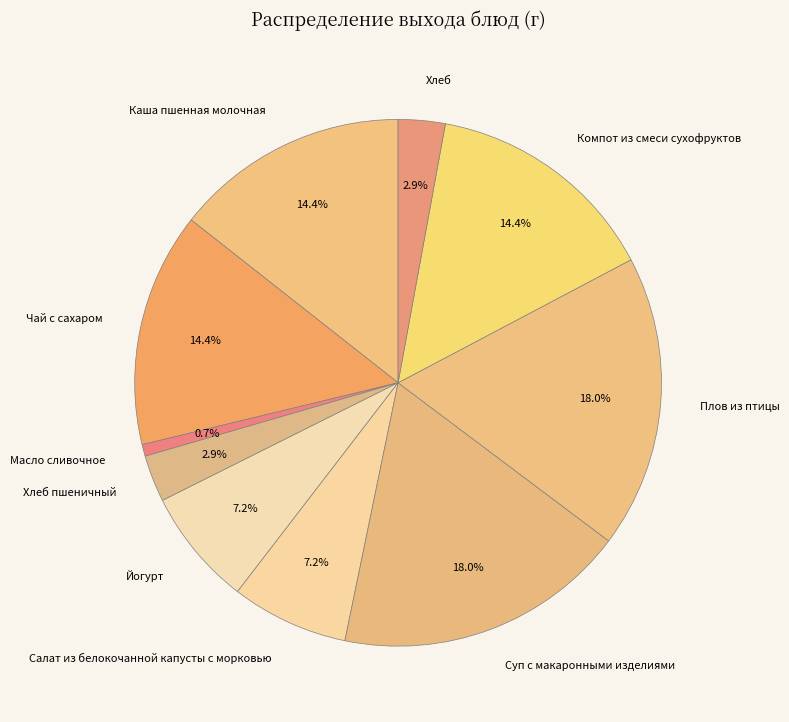

Count the number of slices in the pie.

10